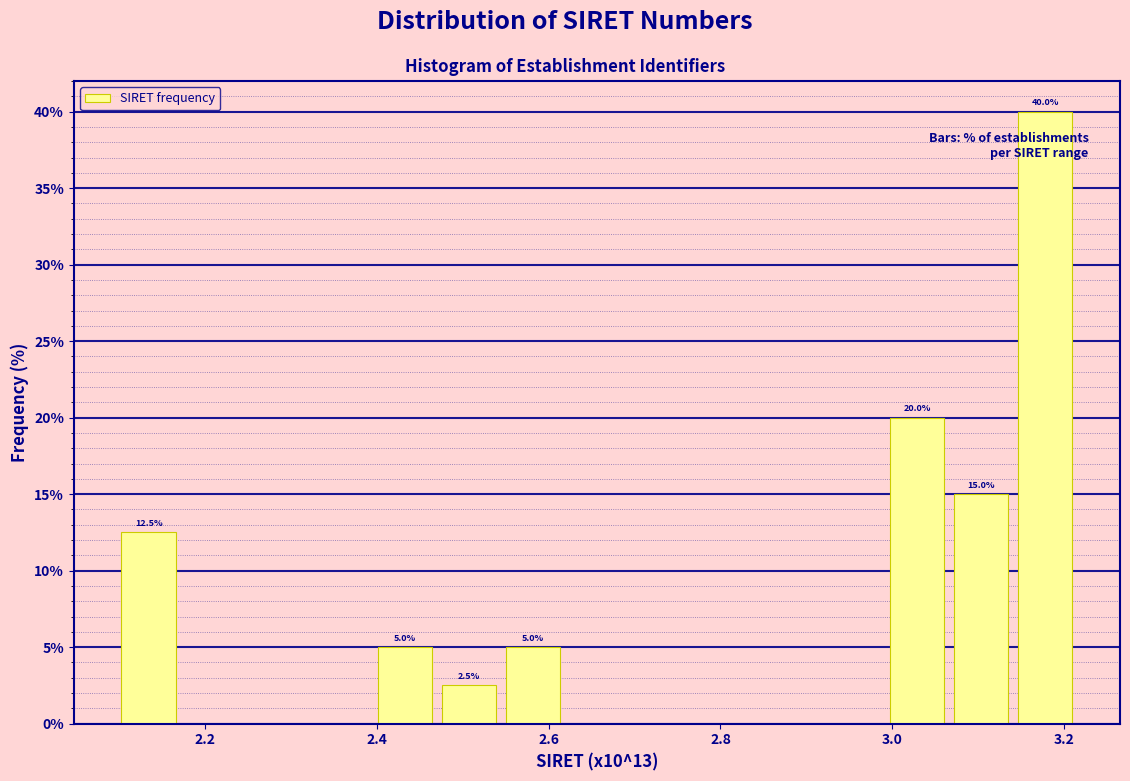

Read against the x-axis, roughly where is the centre of the tallest bar?

3.18